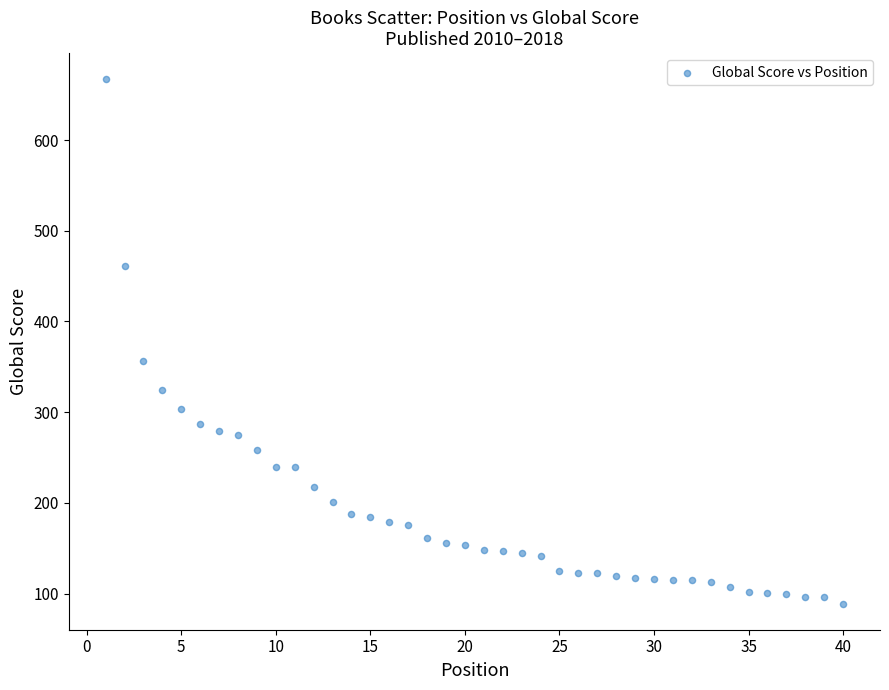

What Y value in the scatter plot is closest to 378?

356